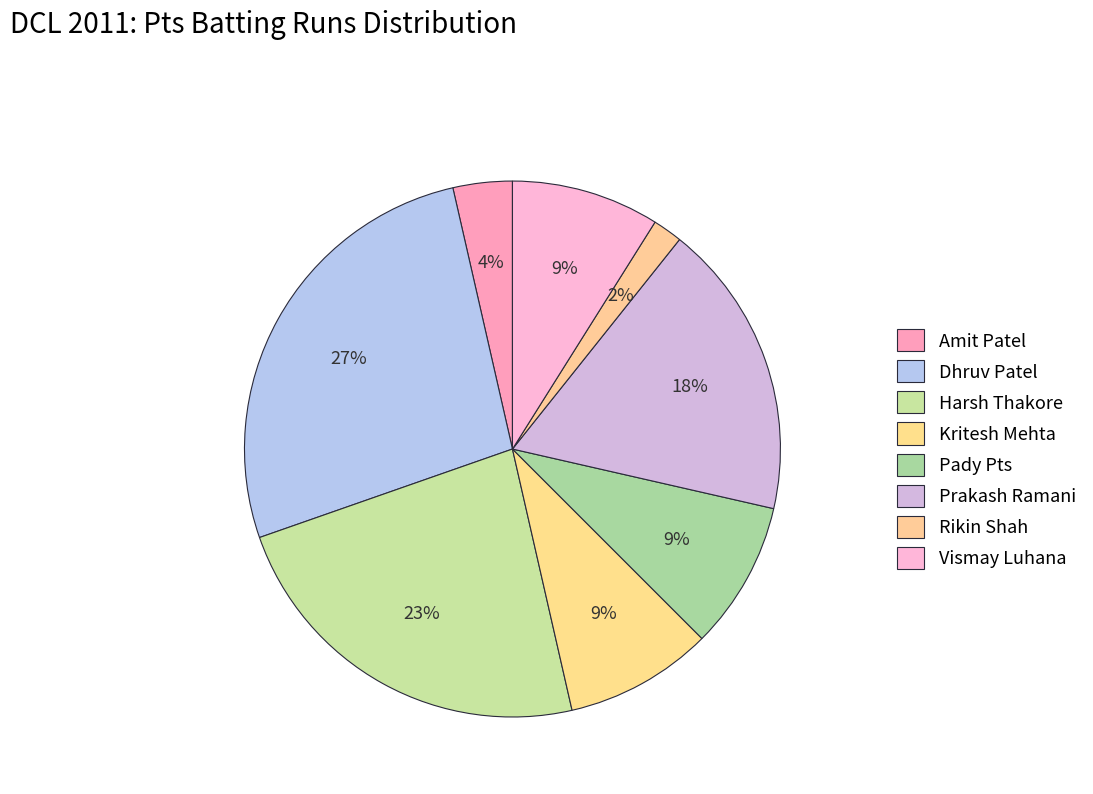

How many segments does this pie chart have?

8